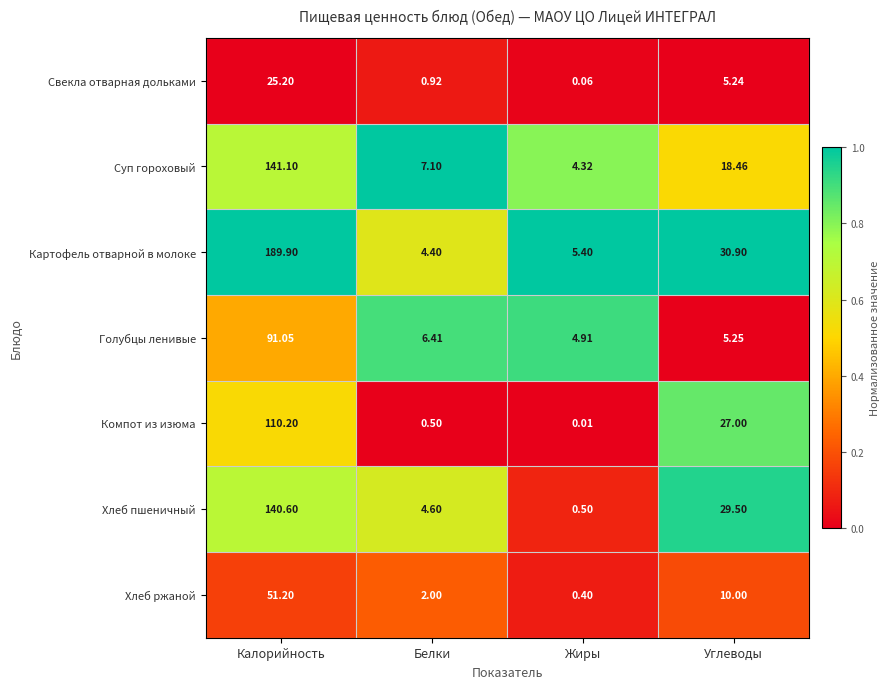

Rank the categories by Картофель отварной в молоке value from highest to lowest.

Калорийность, Углеводы, Жиры, Белки